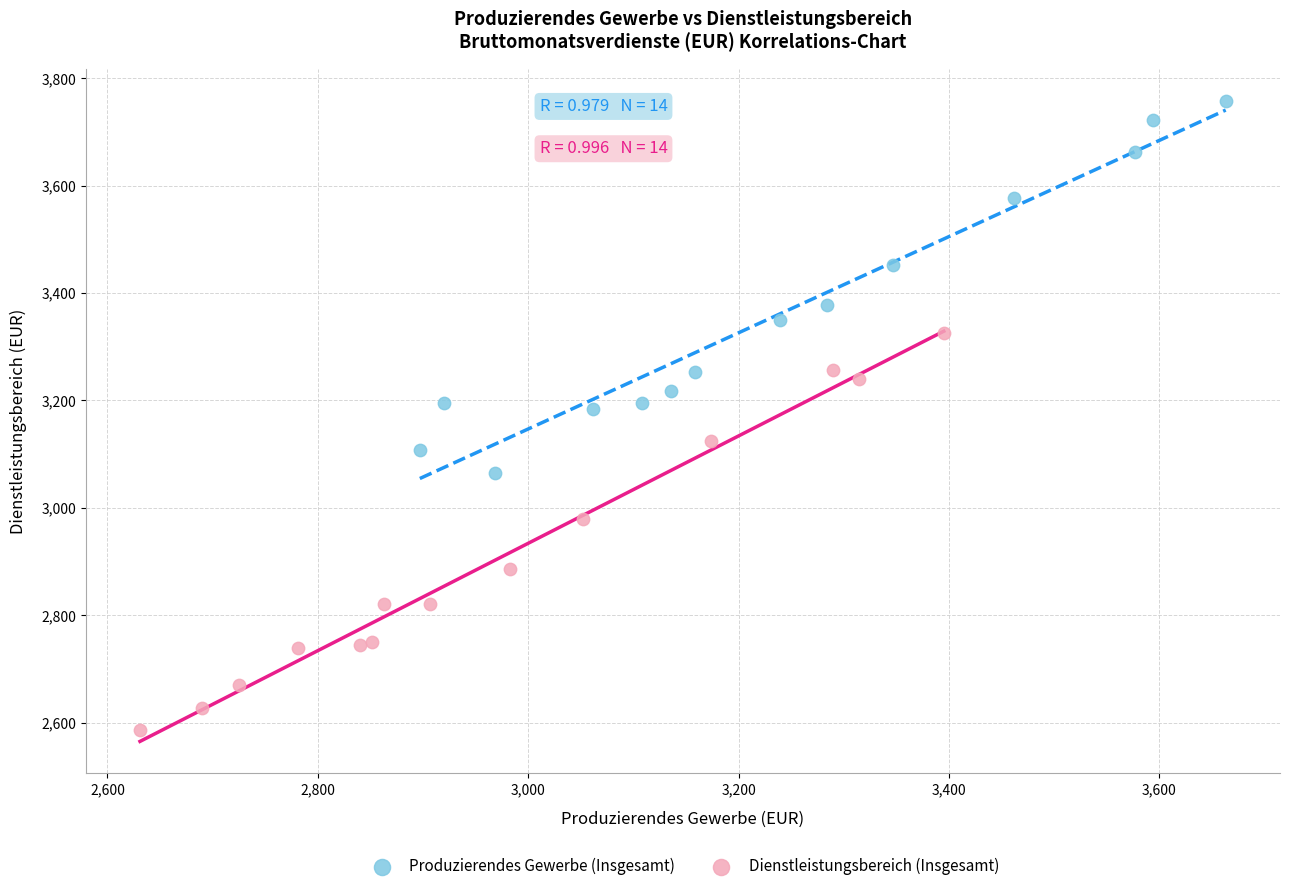

Which series reaches the minimum Y coordinate?

Dienstleistungsbereich (Insgesamt)